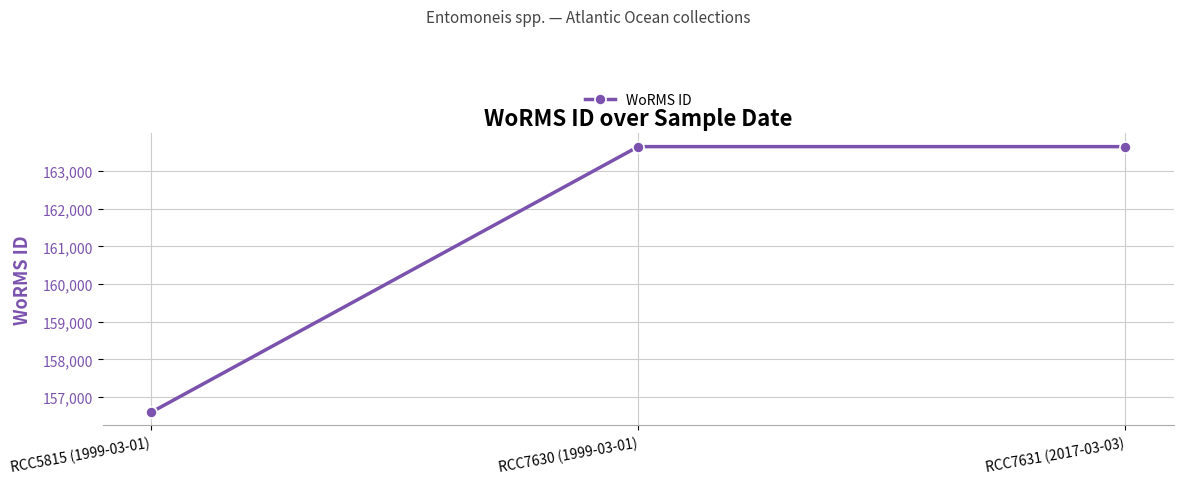

Which has a higher value, RCC7631 (2017-03-03) or RCC5815 (1999-03-01)?

RCC7631 (2017-03-03)